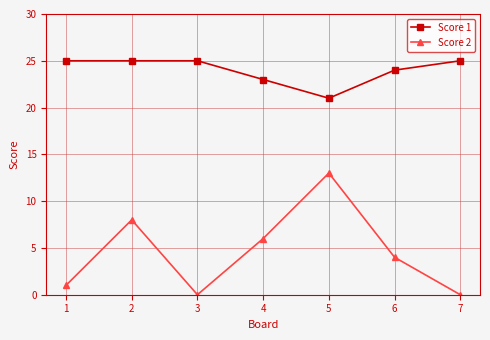

Which series has the largest total across all categories?

Score 1